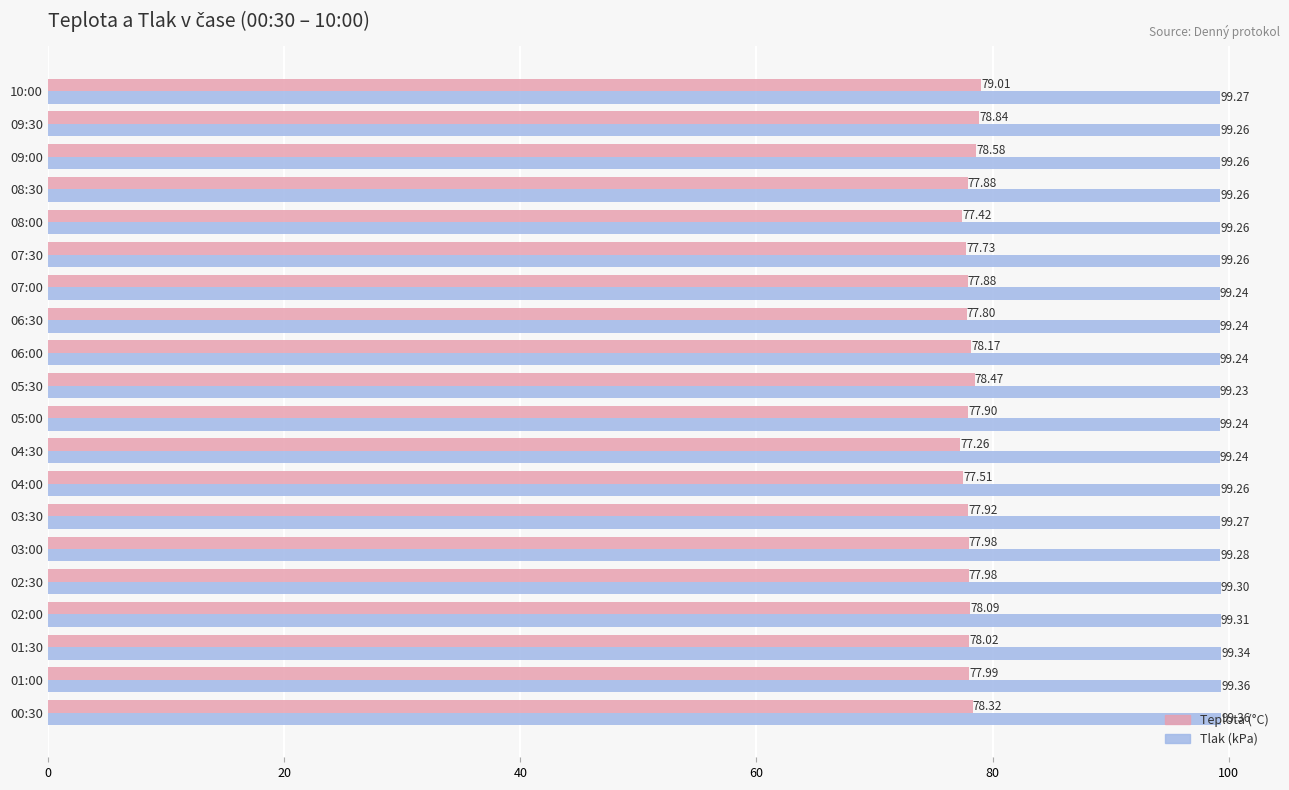

What is the maximum value shown in the chart?

99.4